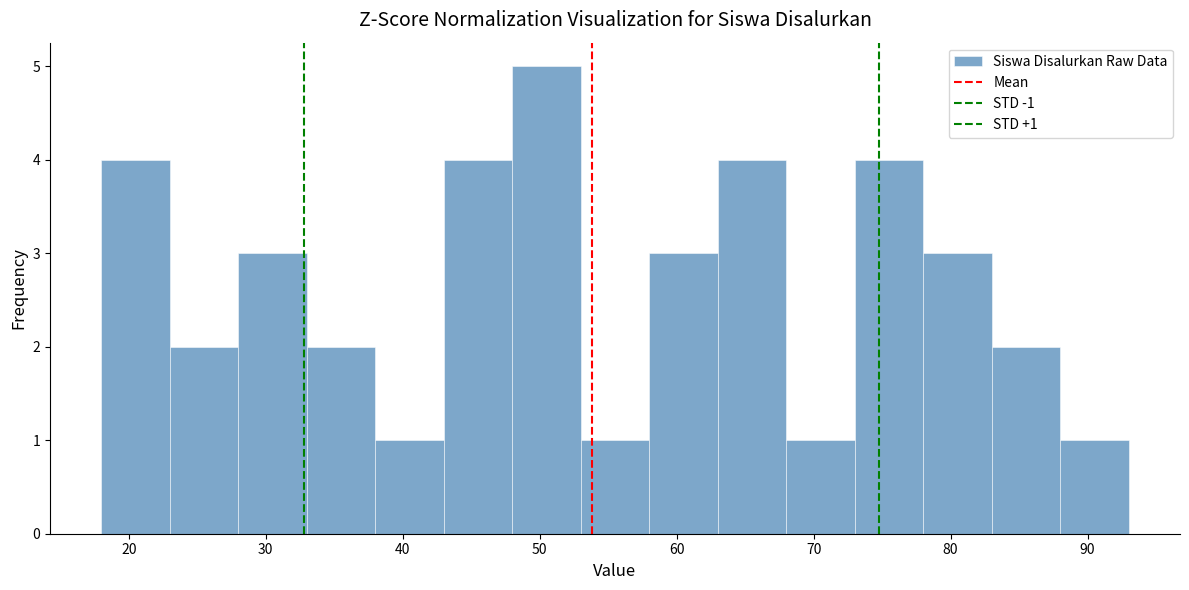

Which range on the x-axis has the tallest bar?

48 to 53